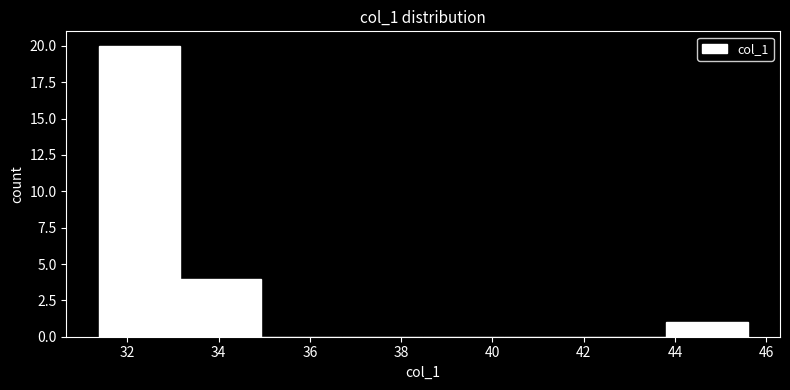

Over which range of the x-axis is the bar tallest?

31.4 to 33.2